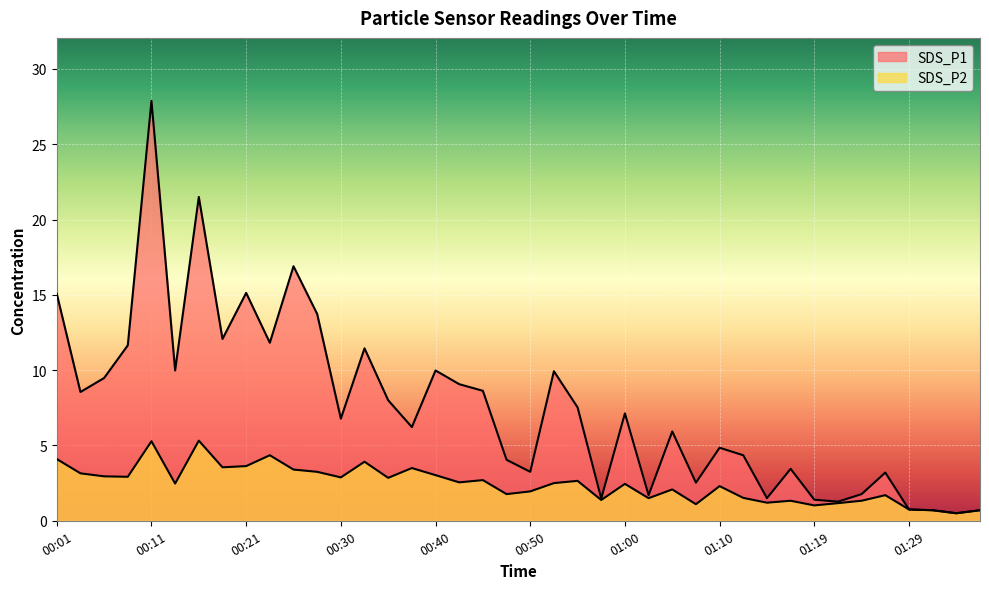

Between 01:17 and 00:43, which is larger?

00:43